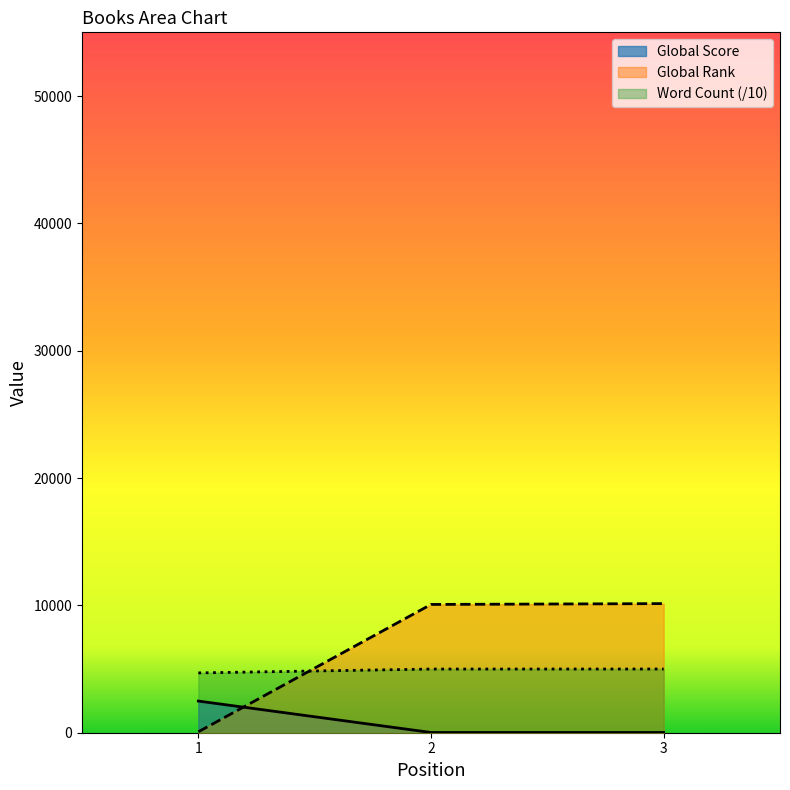

Reading left to right, list all the values displayed in this chart.

Word Count: 4697.2	5000.0	5003.6
Global Rank: 73.0	10073.0	10139.0
Global Score: 2486.0	19.0	19.0